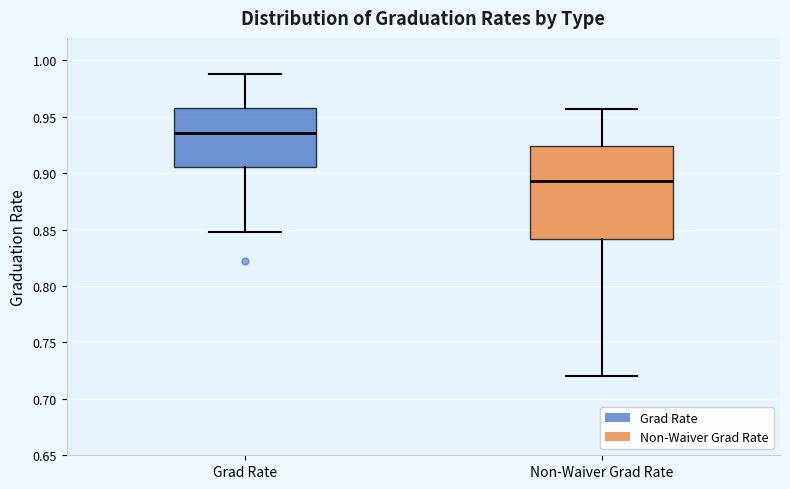

Which box is the tallest, from its lower edge to its upper edge?

Non-Waiver Grad Rate